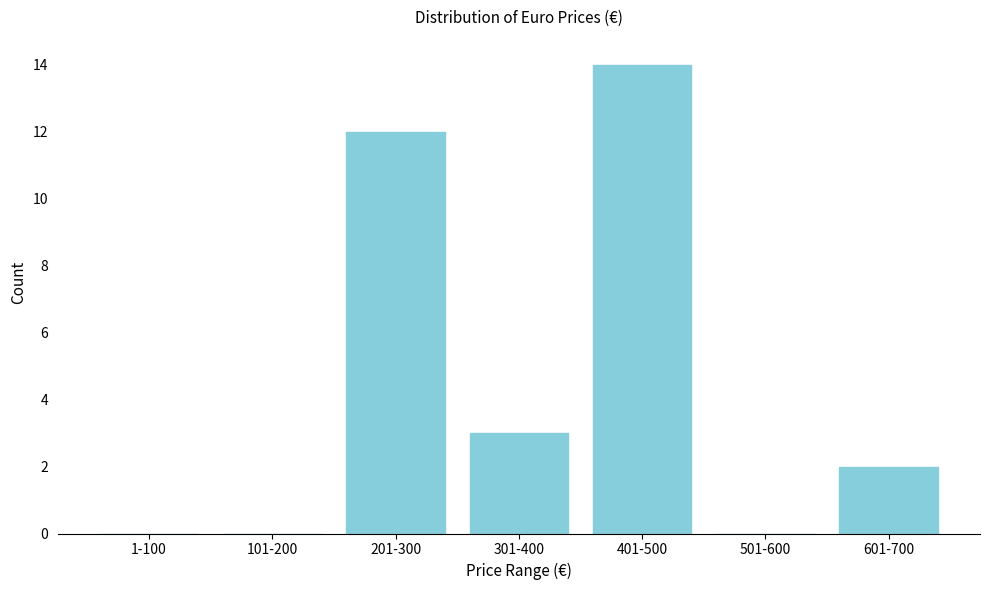

Reading left to right, transcribe all the data shown in this chart.

1-100=0	101-200=0	201-300=12	301-400=3	401-500=14	501-600=0	601-700=2